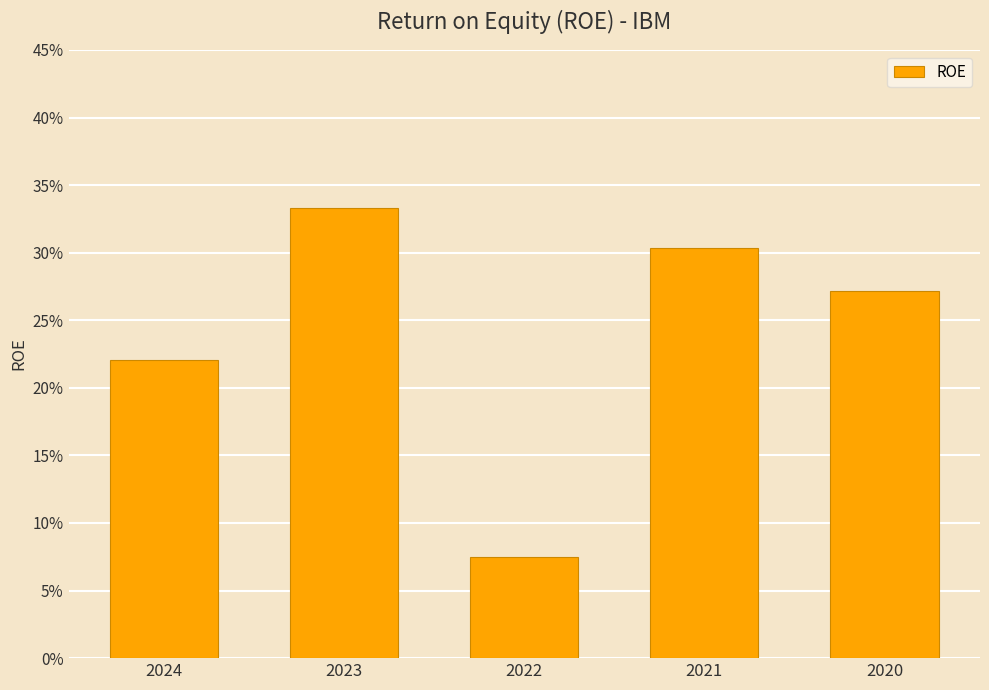

Are the bars horizontal?

No